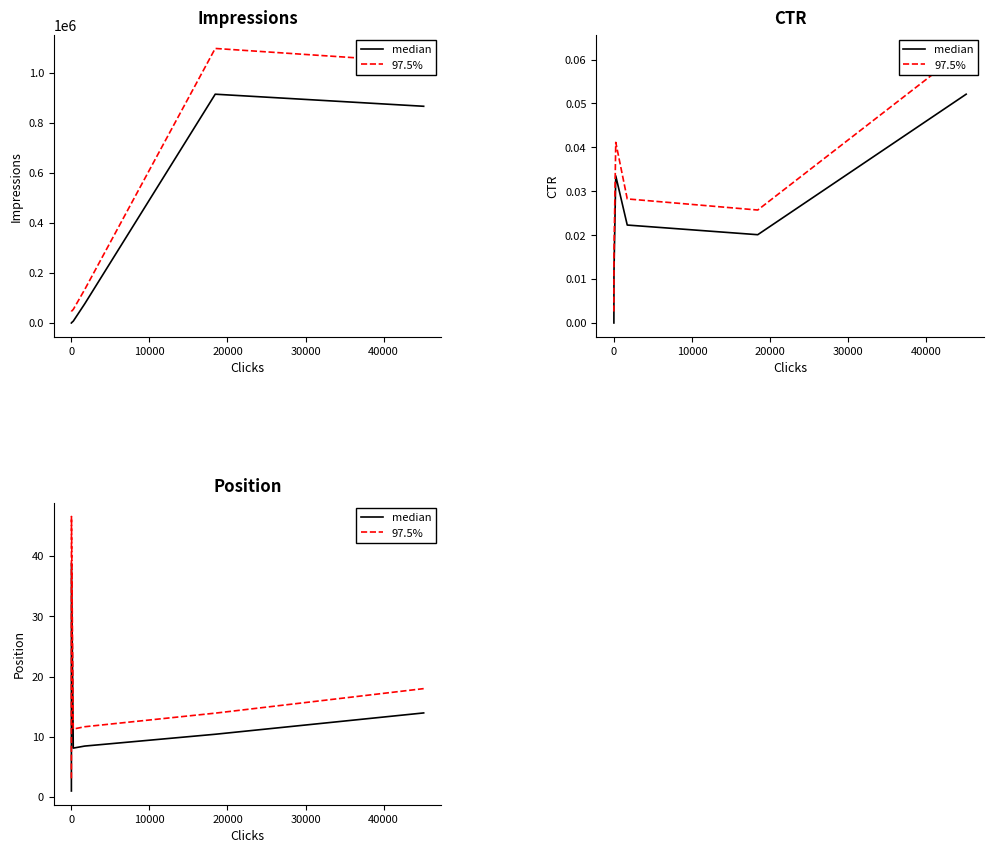

True or false: median has a value of 12.2 at 10000.

False